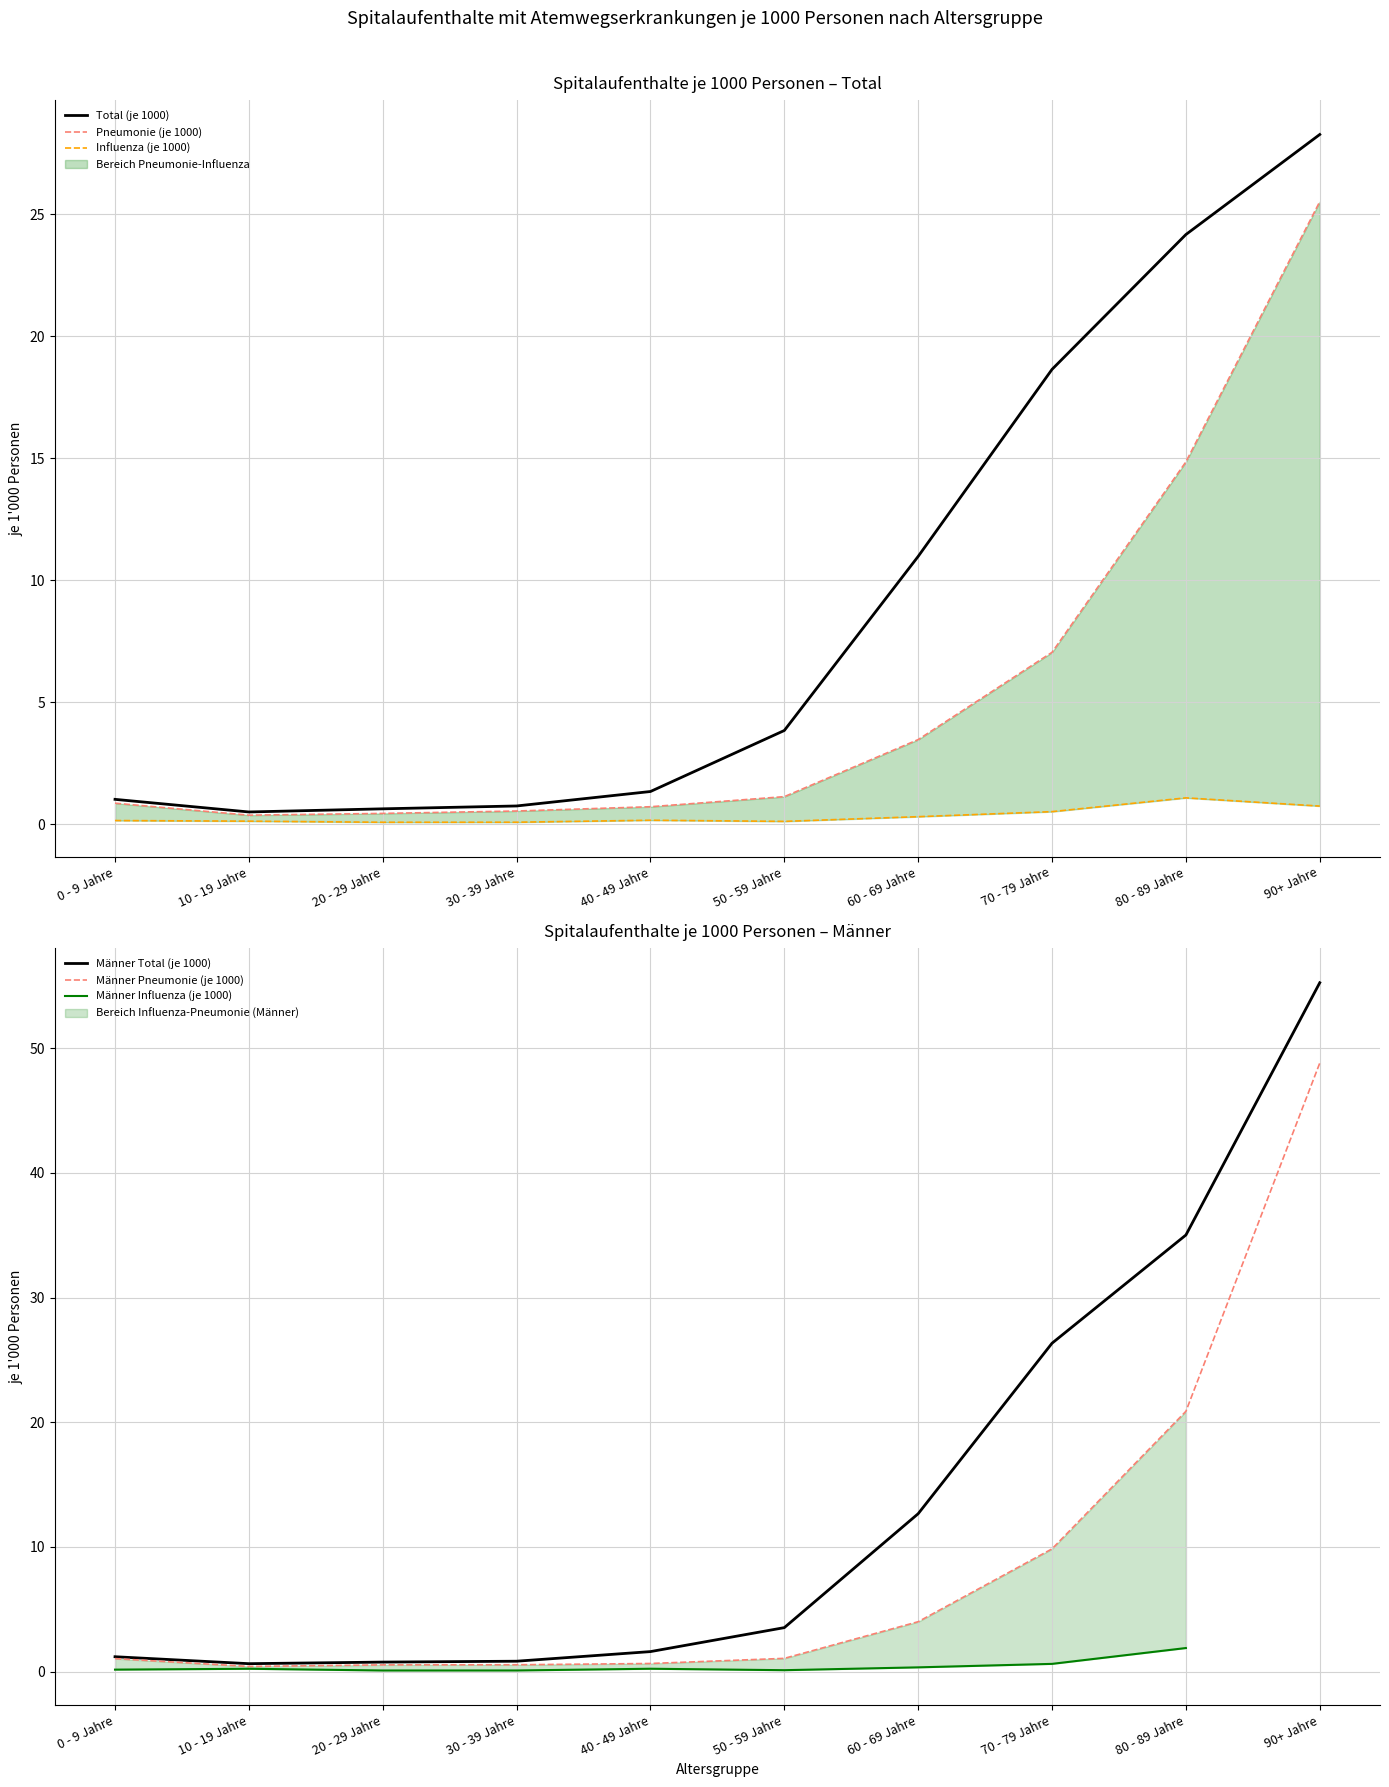

True or false: Männer Total (je 1000) and Influenza (je 1000) cross at least once.

False